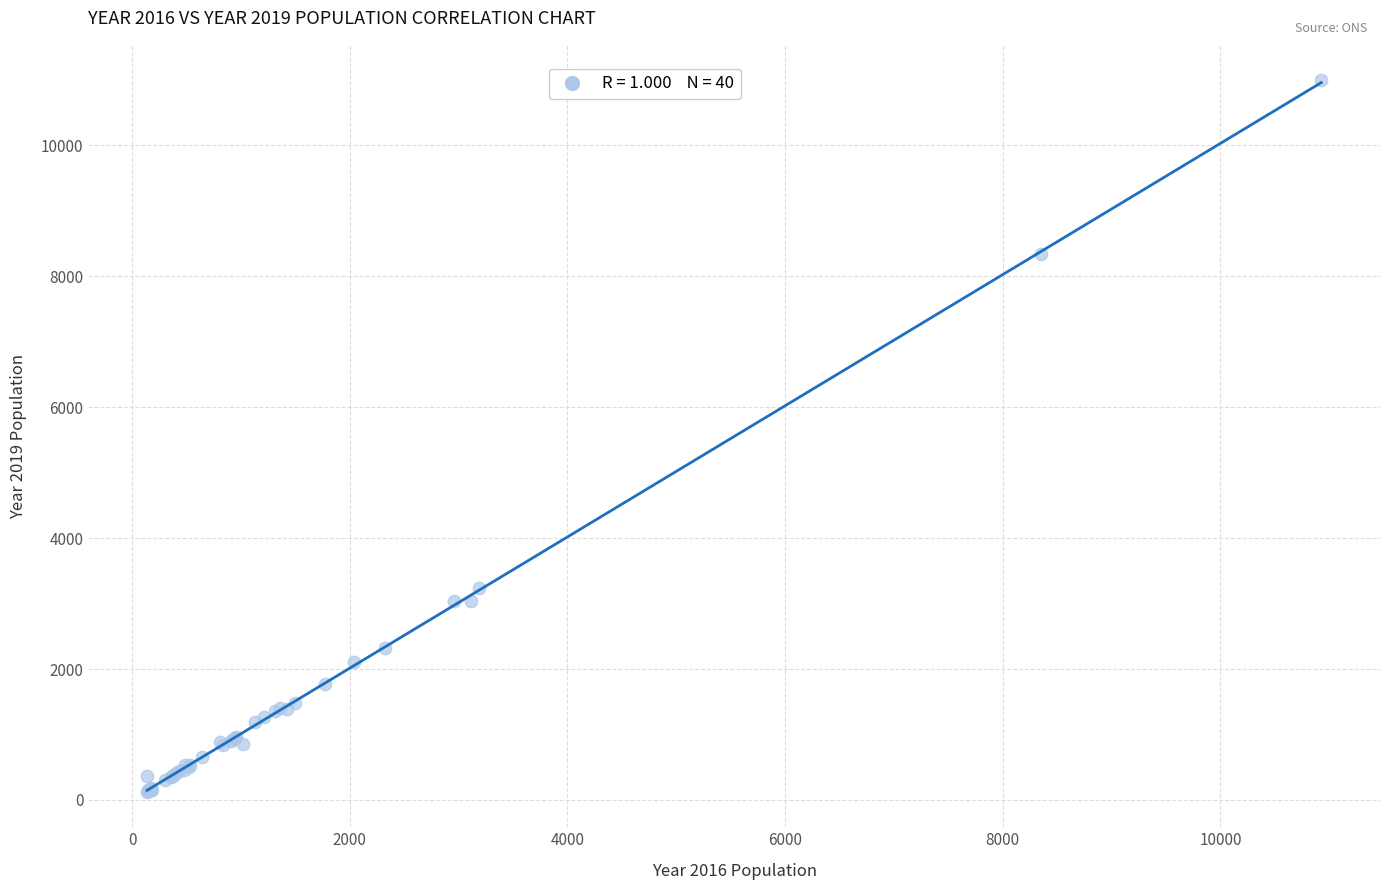

What Y value in the scatter plot is closest to 5559?

3233